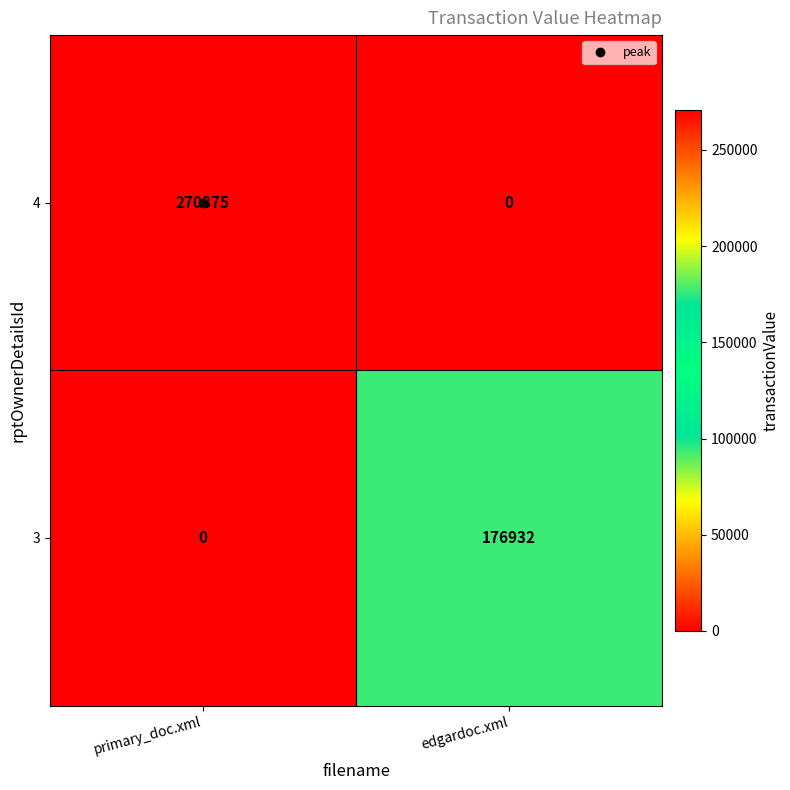

The value of 4 at edgardoc.xml is 0. True or false?

True